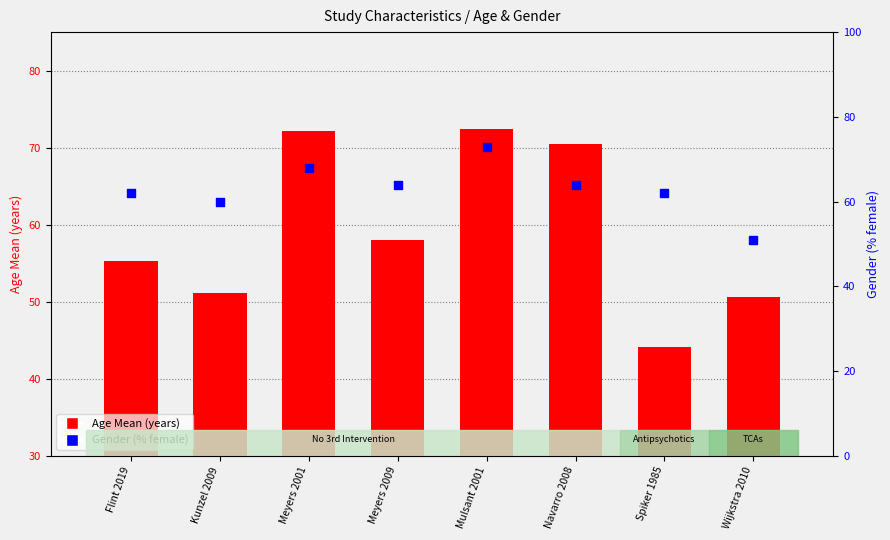

Which series reaches the maximum Y coordinate?

Gender (% female)